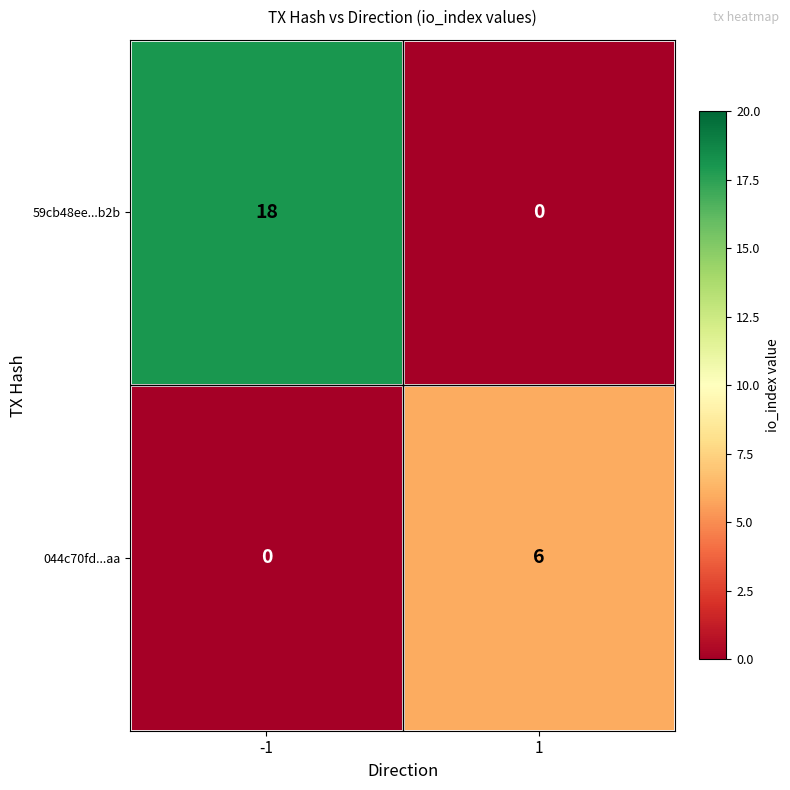

Which series has the largest range (max minus min)?

59cb48ee...b2b